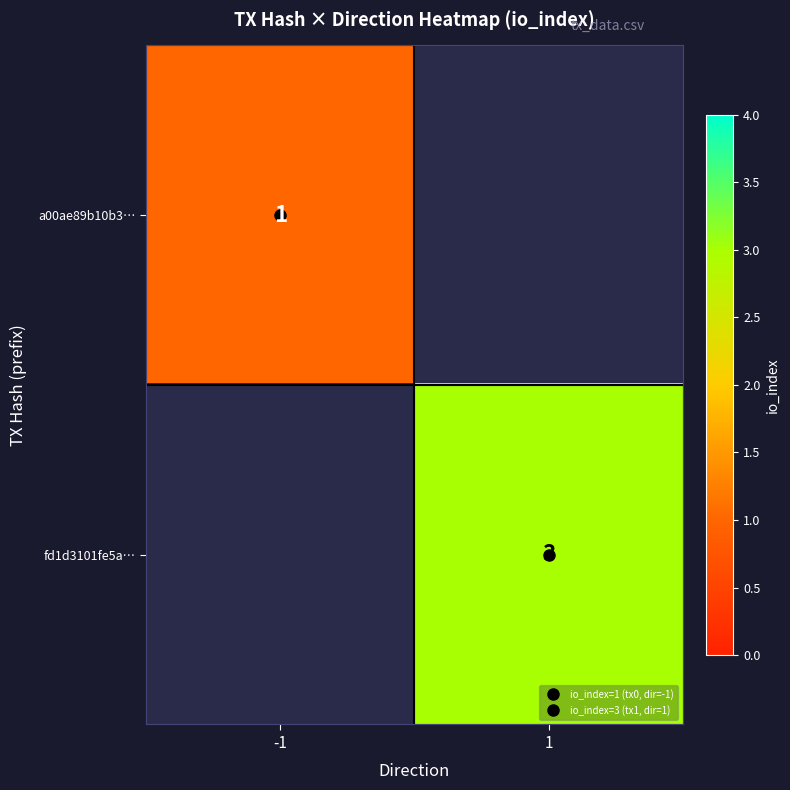

How many values in a00ae89b10b3… are above zero?

1